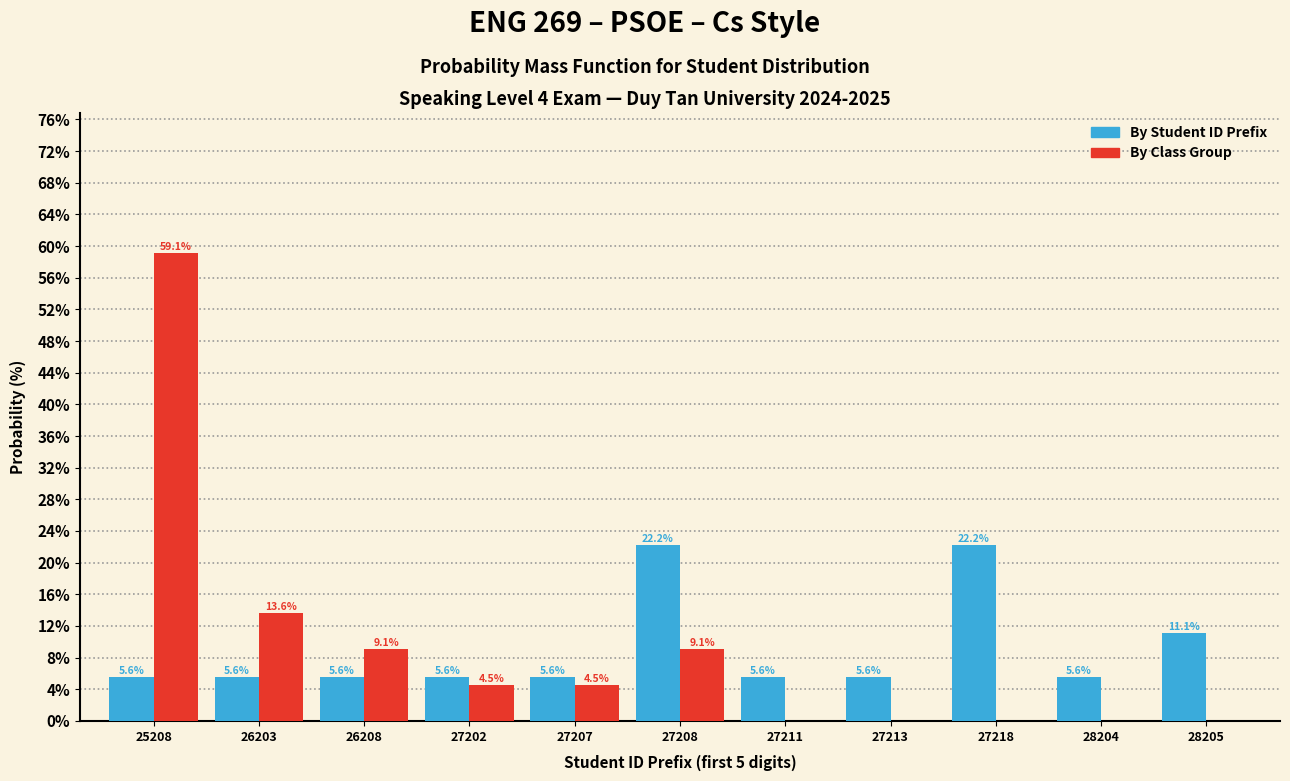

Reading right to left, transcribe all the data shown in this chart.

By Student ID Prefix: 28205=11.1	28204=5.6	27218=22.2	27213=5.6	27211=5.6	27208=22.2	27207=5.6	27202=5.6	26208=5.6	26203=5.6	25208=5.6
By Class Group: 28205=0.0	28204=0.0	27218=0.0	27213=0.0	27211=0.0	27208=9.1	27207=4.5	27202=4.5	26208=9.1	26203=13.6	25208=59.1